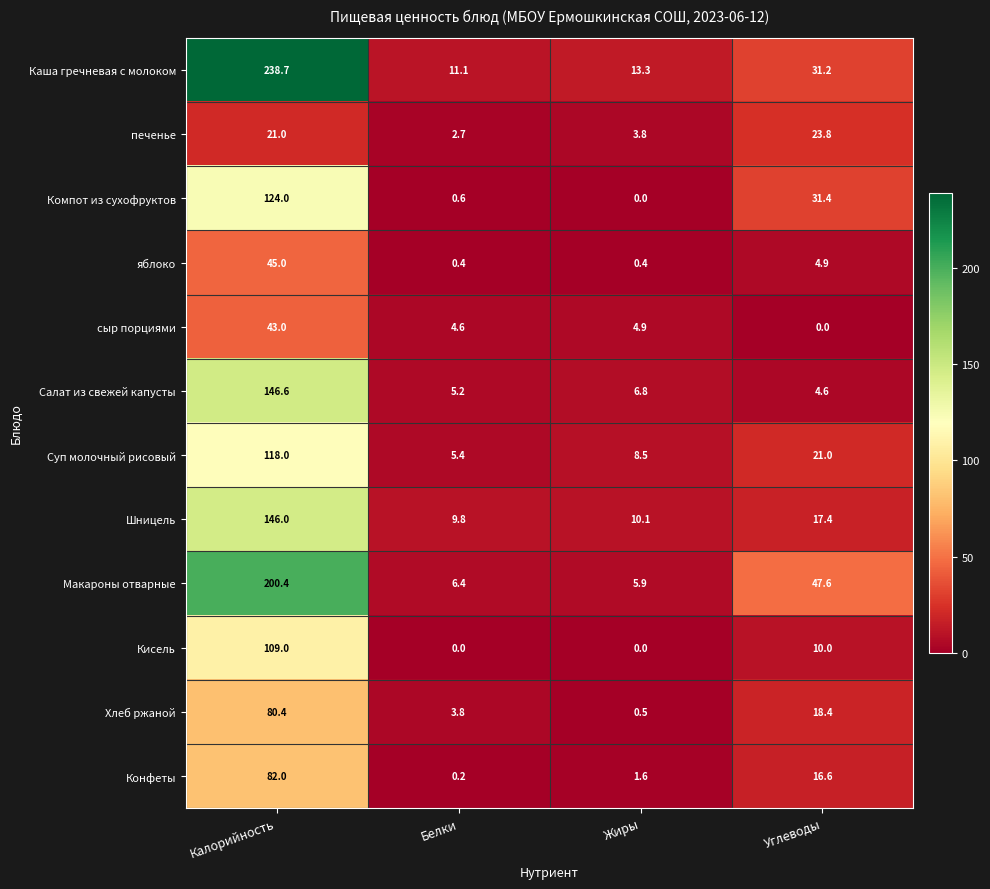

What is the average value of the яблоко series?

12.7